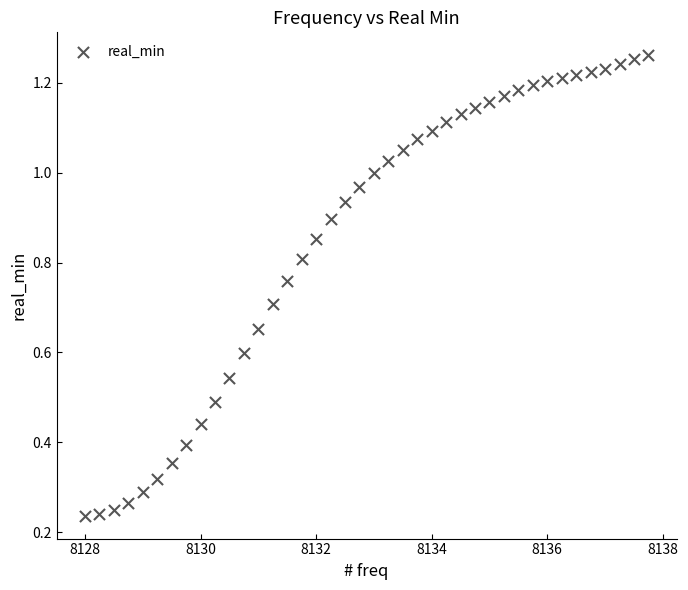

What is the range of X values (max minus min)?

9.8